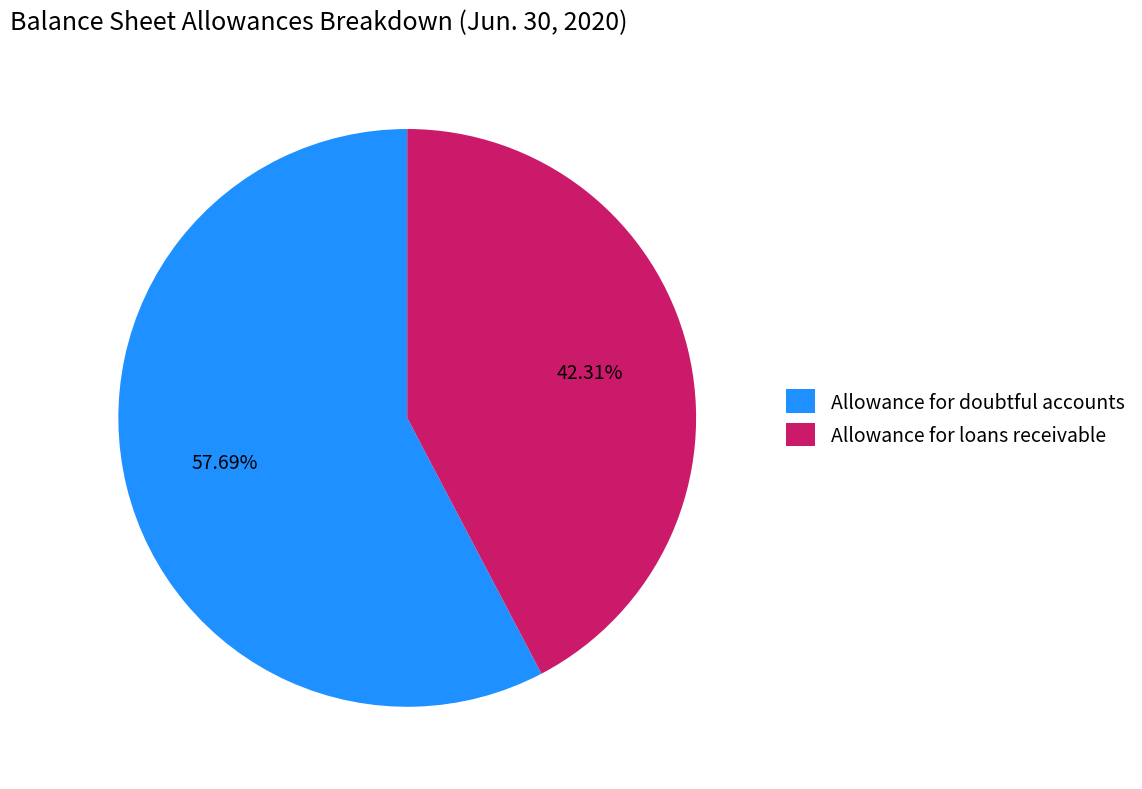

Which has a higher value, Allowance for loans receivable or Allowance for doubtful accounts?

Allowance for doubtful accounts